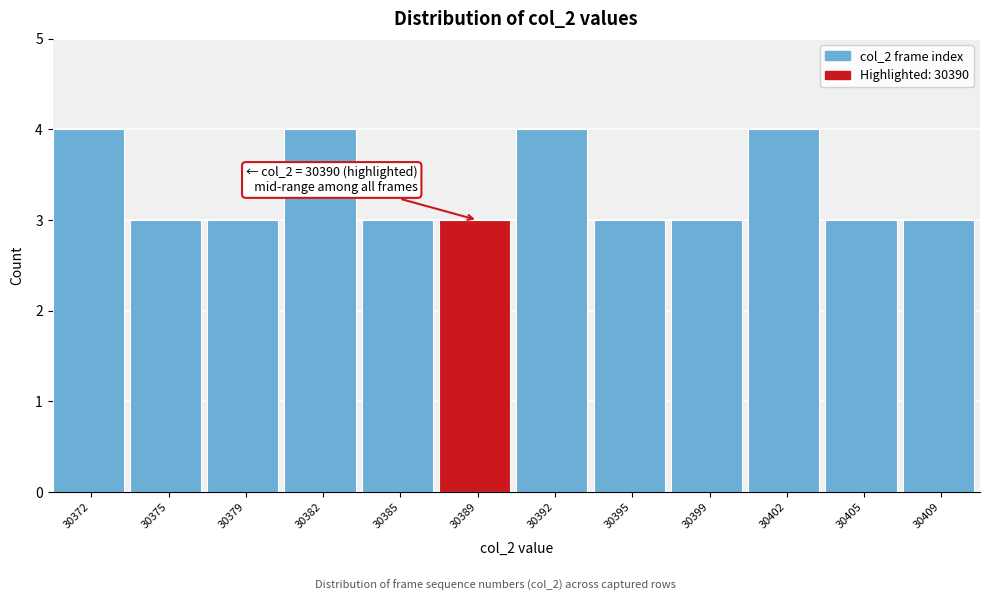

Reading right to left, list all the values displayed in this chart.

30409=3	30405=3	30402=4	30399=3	30395=3	30392=4	30389=3	30385=3	30382=4	30379=3	30375=3	30372=4